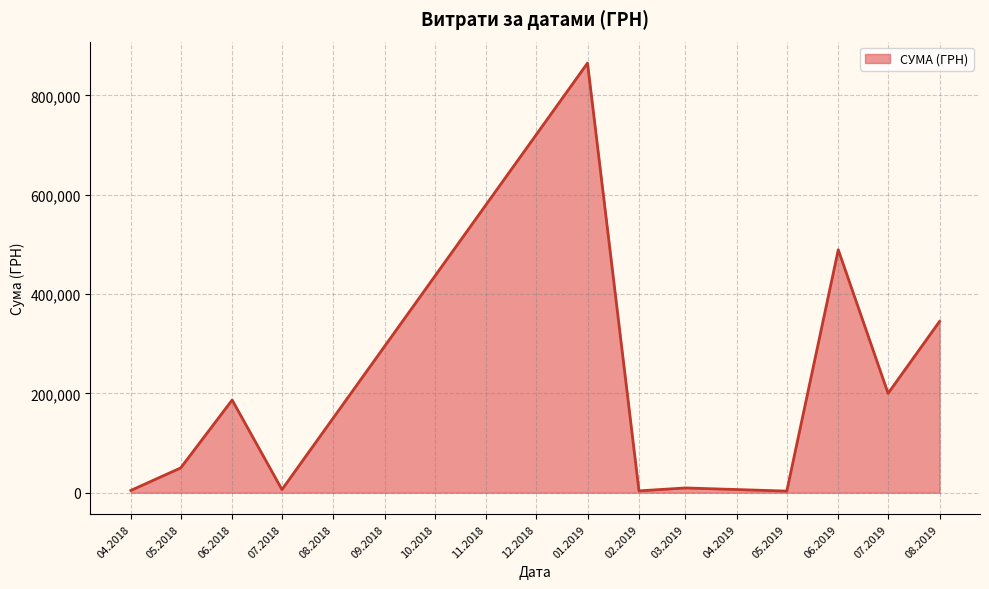

How many series are shown in this chart?

1